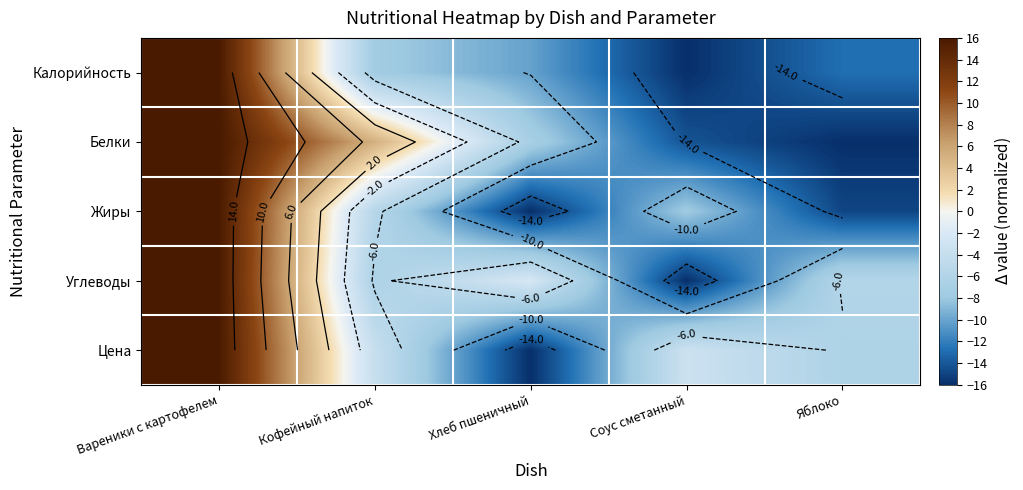

List the series in order of their peak value, highest first.

Калорийность, Белки, Жиры, Углеводы, Цена